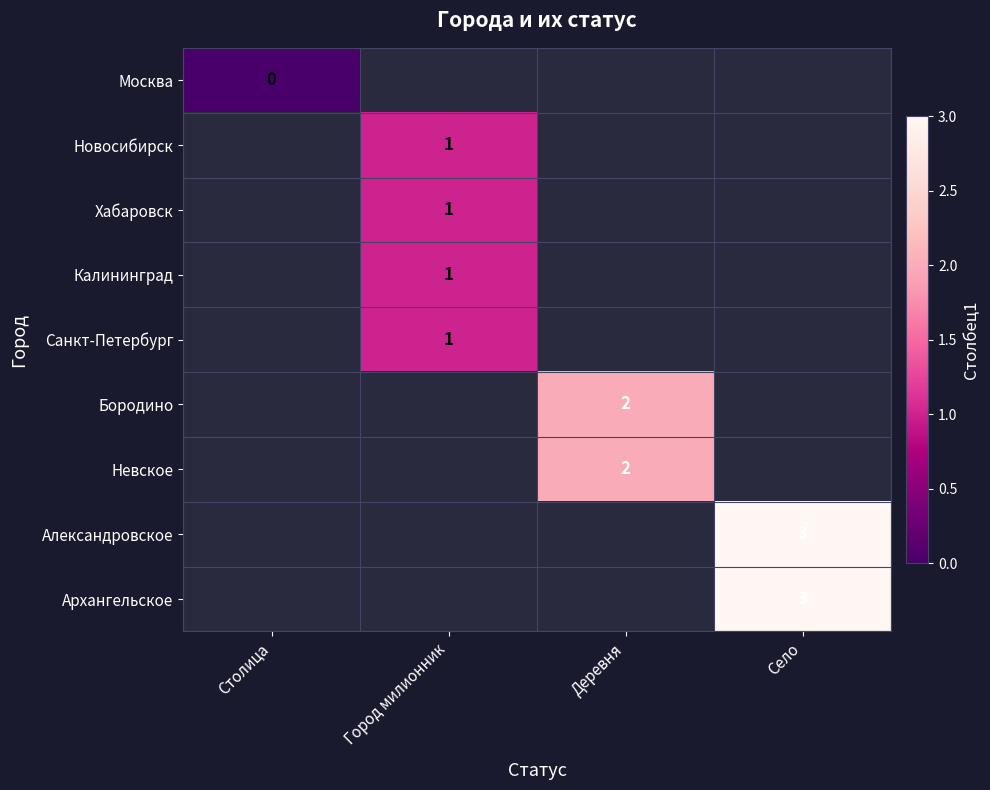

The Бородино series shows 2 at Деревня. True or false?

True